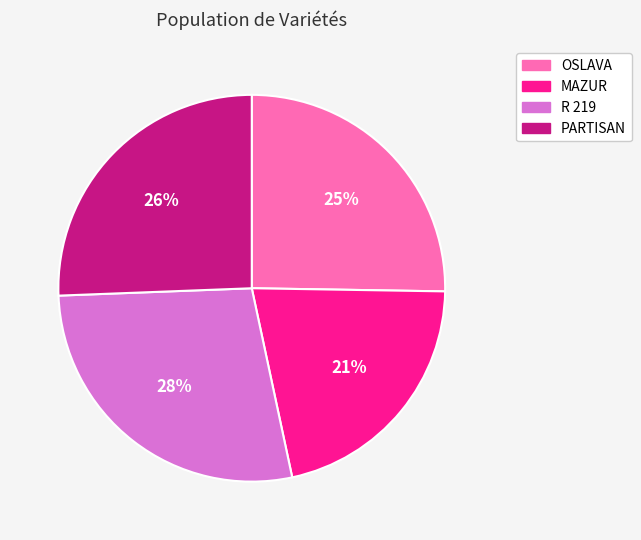

The PARTISAN slice represents 15% of the pie. True or false?

False